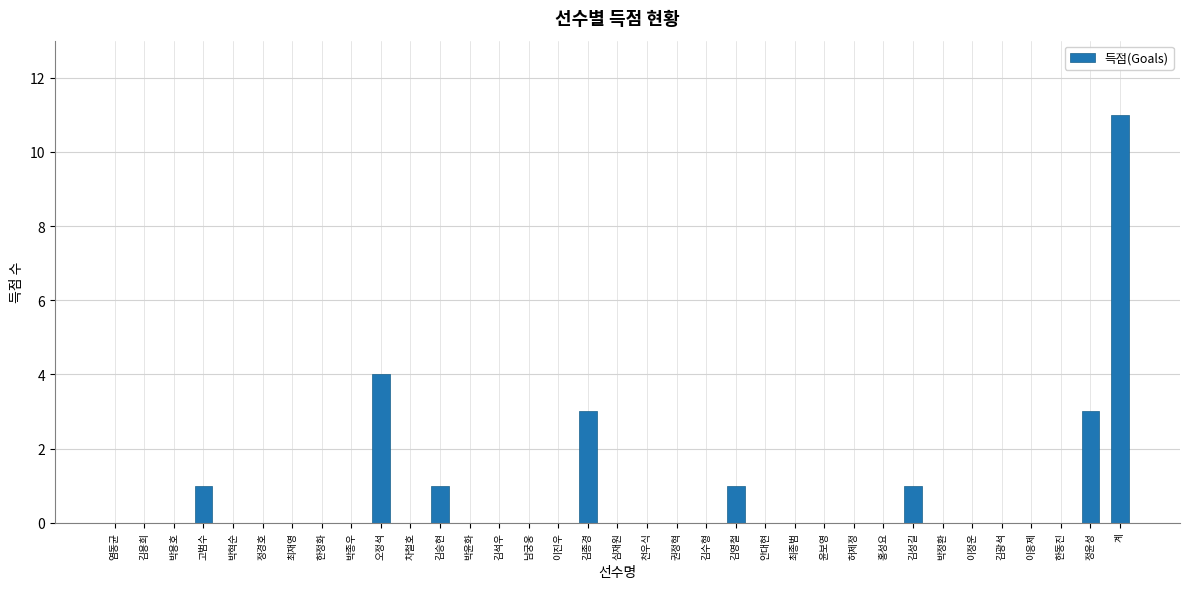

What is the greatest value displayed?

11